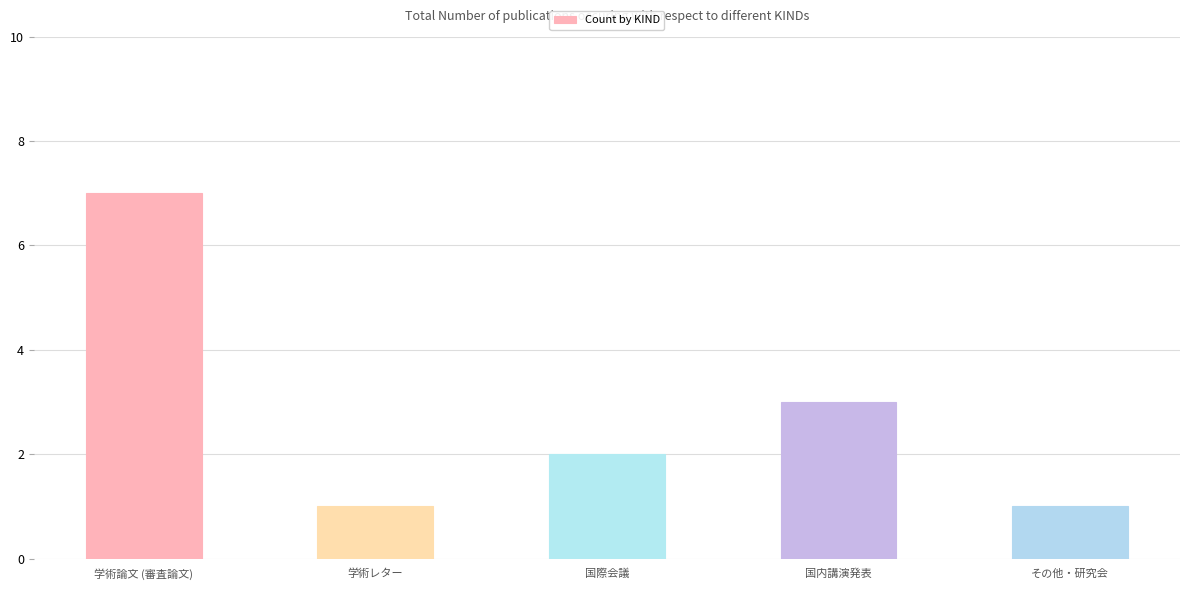

List the labels in order of value, largest first.

学術論文 (審査論文), 国内講演発表, 国際会議, 学術レター, その他・研究会